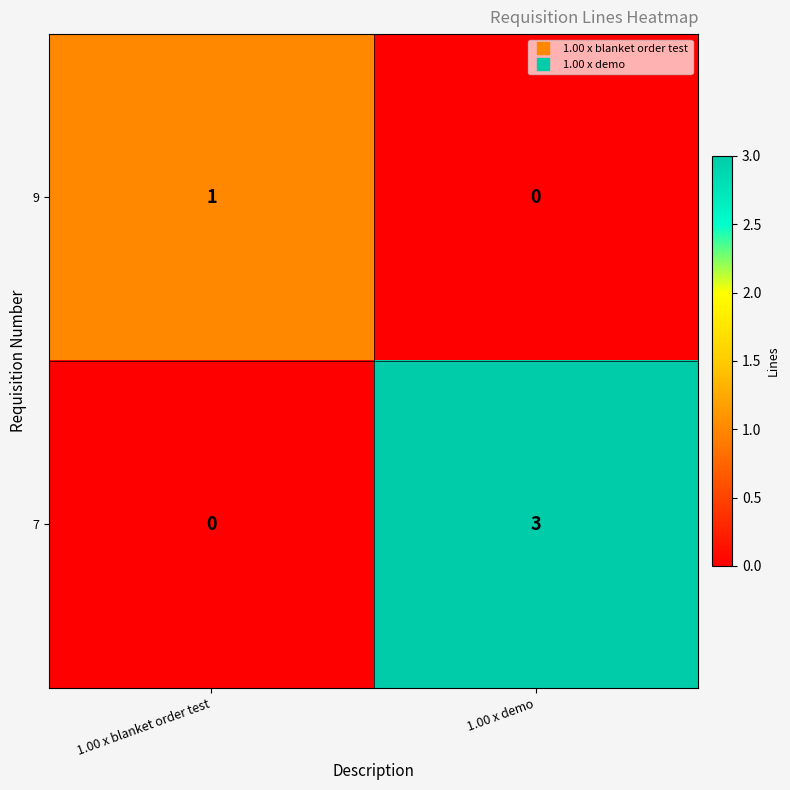

Where is 9 nearest to the value 0?

1.00 x demo